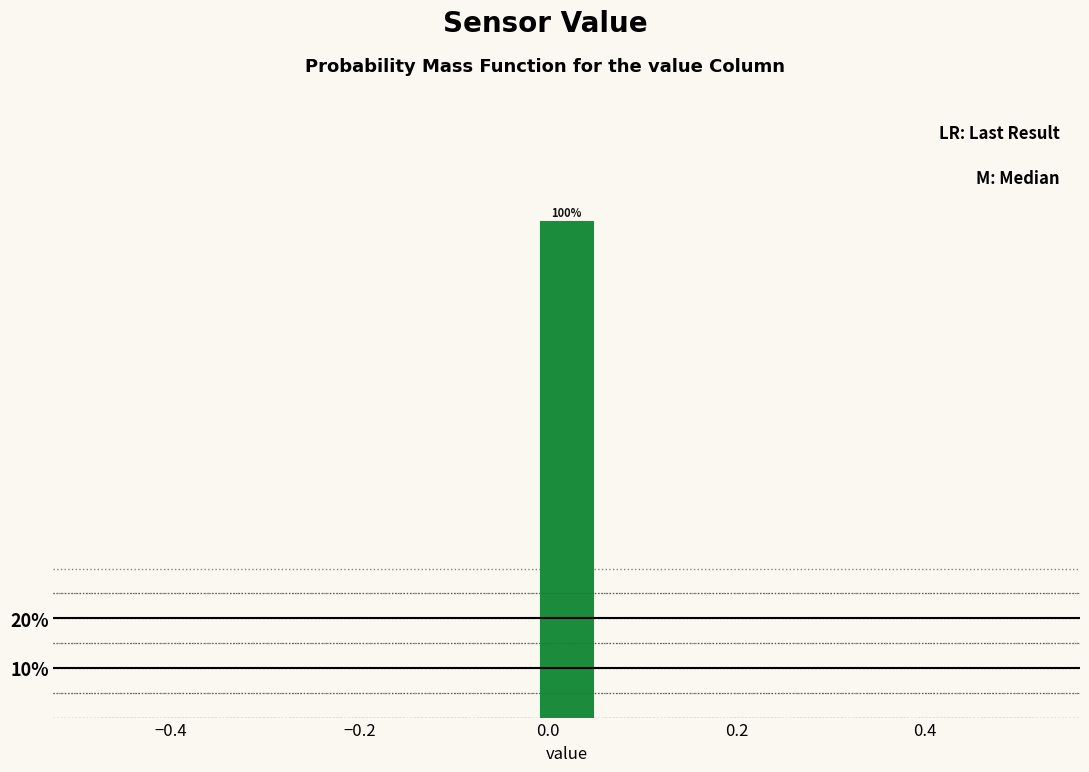

Around what value on the x-axis is the tallest bar? Give the approximate position of its centre, as read against the axis.

0.02